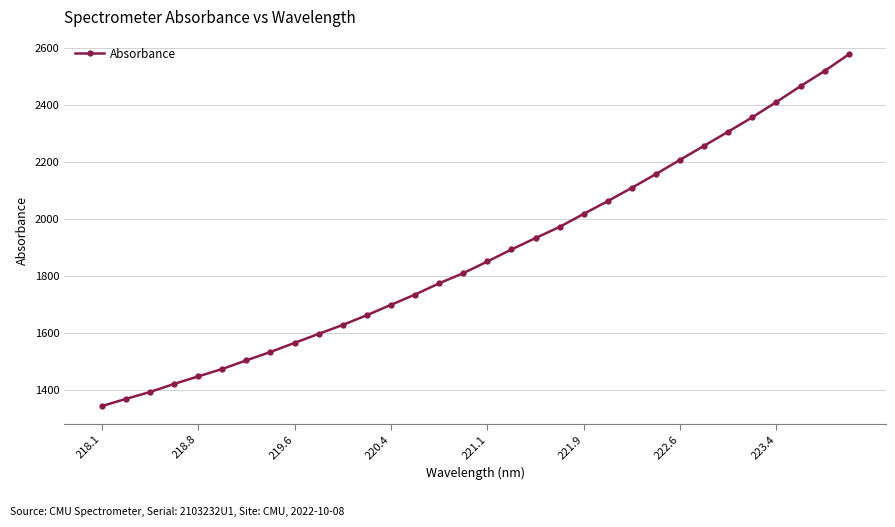

What is the smallest value displayed?

1342.4